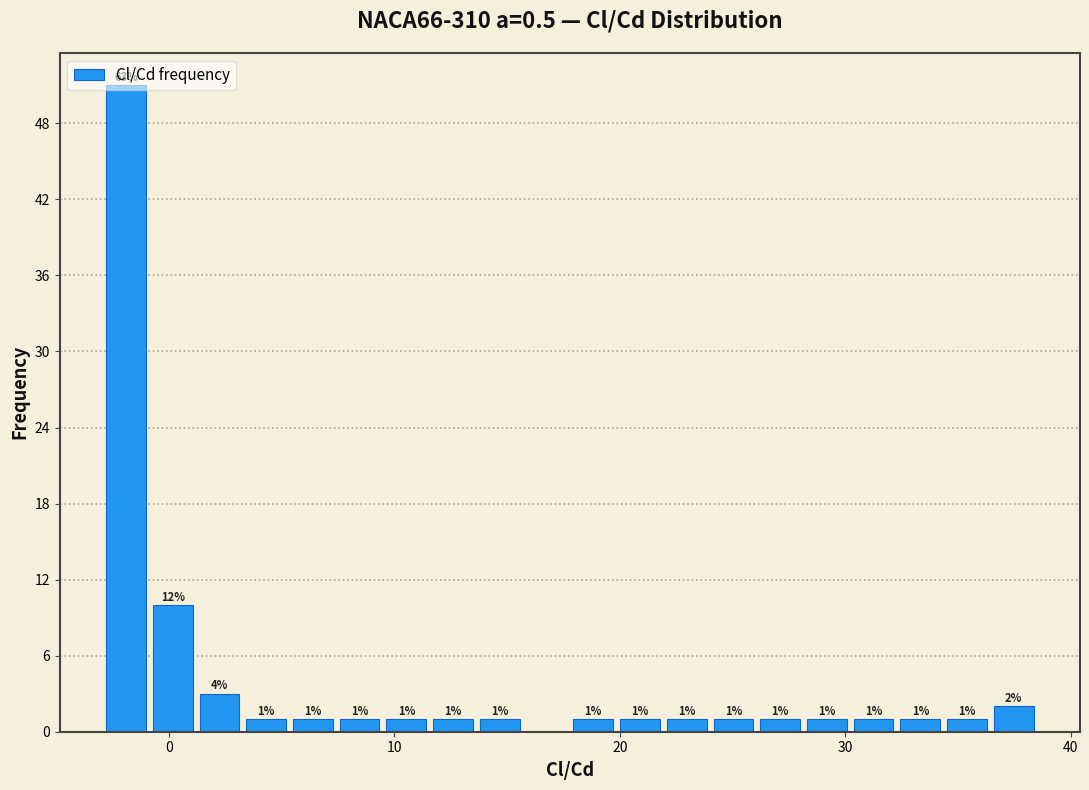

Around what value on the x-axis is the tallest bar? Give the approximate position of its centre, as read against the axis.

-2